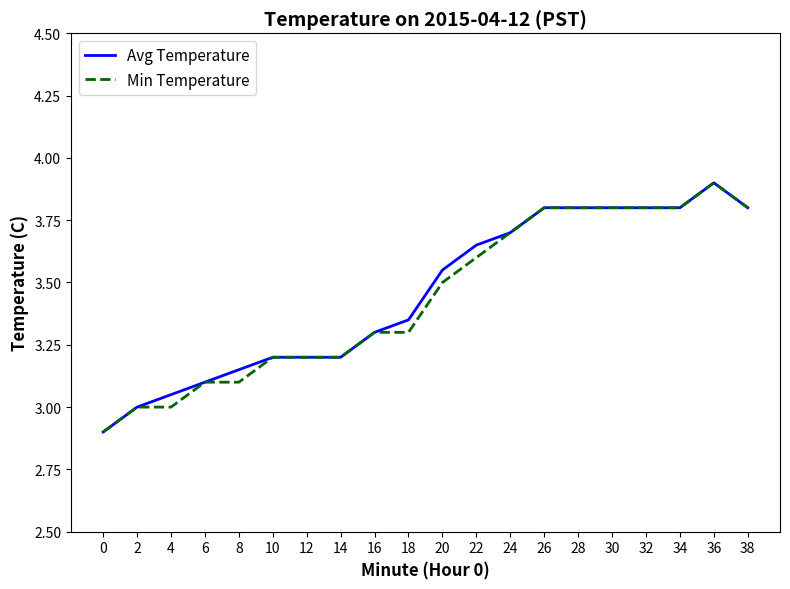

What are all the series names shown in the legend?

Avg Temperature, Min Temperature